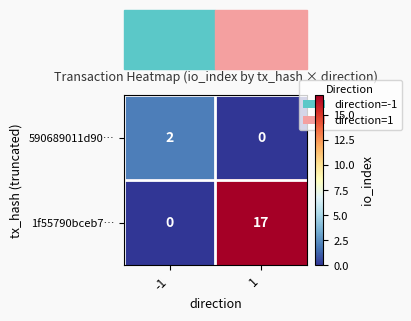

The value of 590689011d90… at -1 is 3. True or false?

False